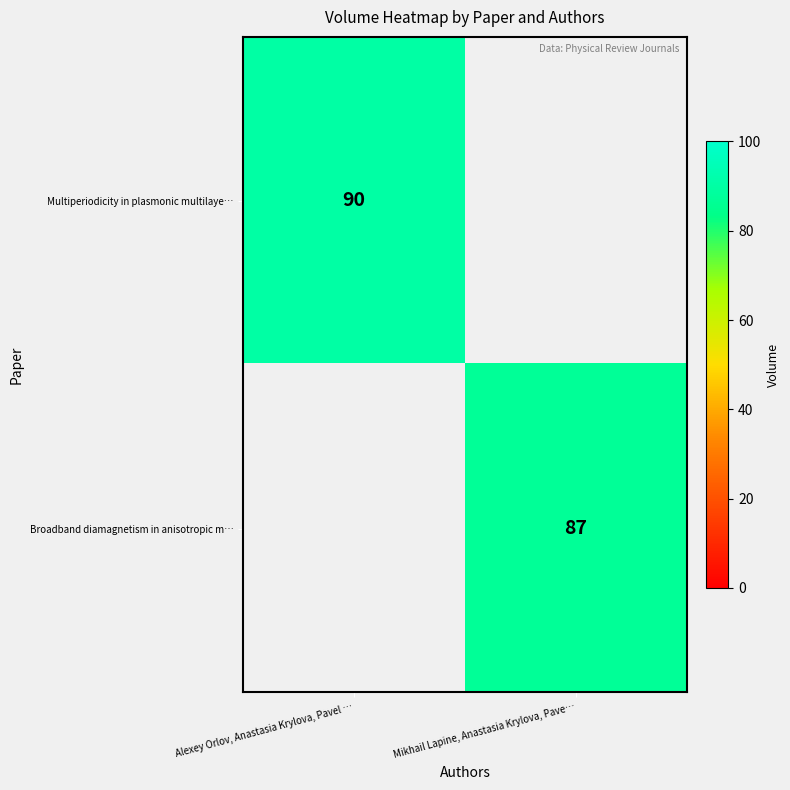

The value of Broadband diamagnetism in anisotropic m… at Mikhail Lapine, Anastasia Krylova, Pave… is 87. True or false?

True